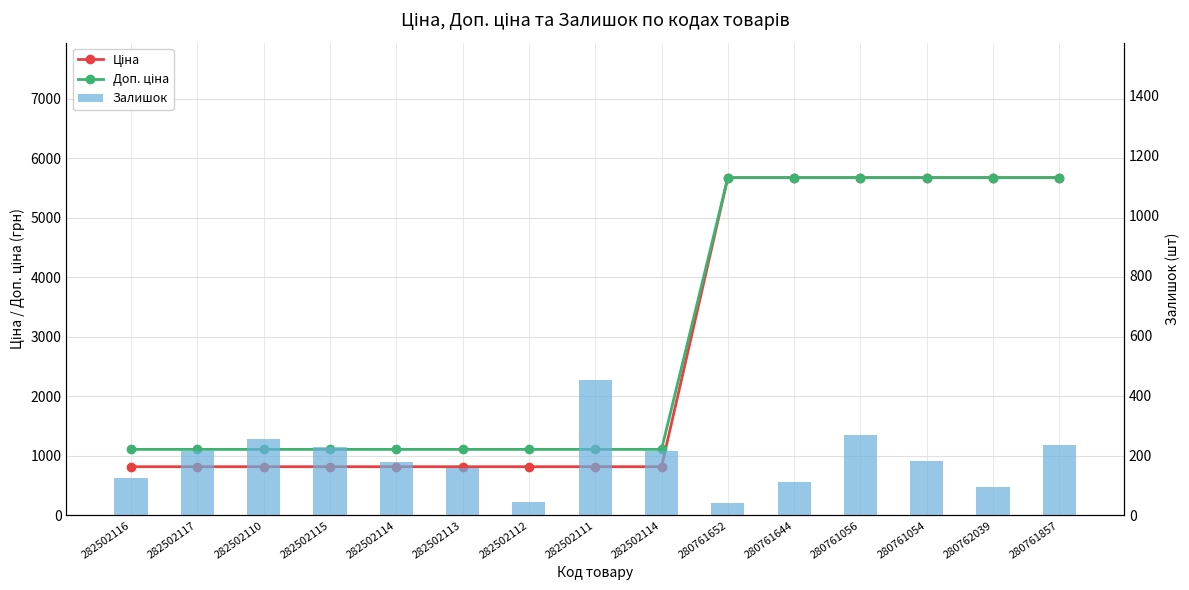

What is the total value across all series at 280761652?

11389.6